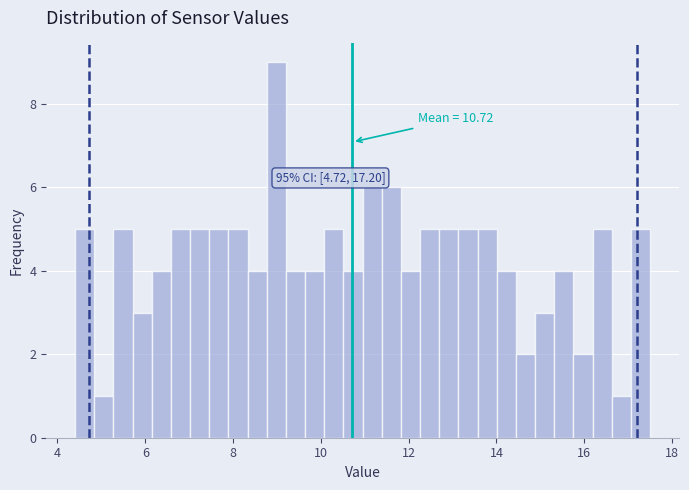

Around what value on the x-axis is the tallest bar? Give the approximate position of its centre, as read against the axis.

9.0